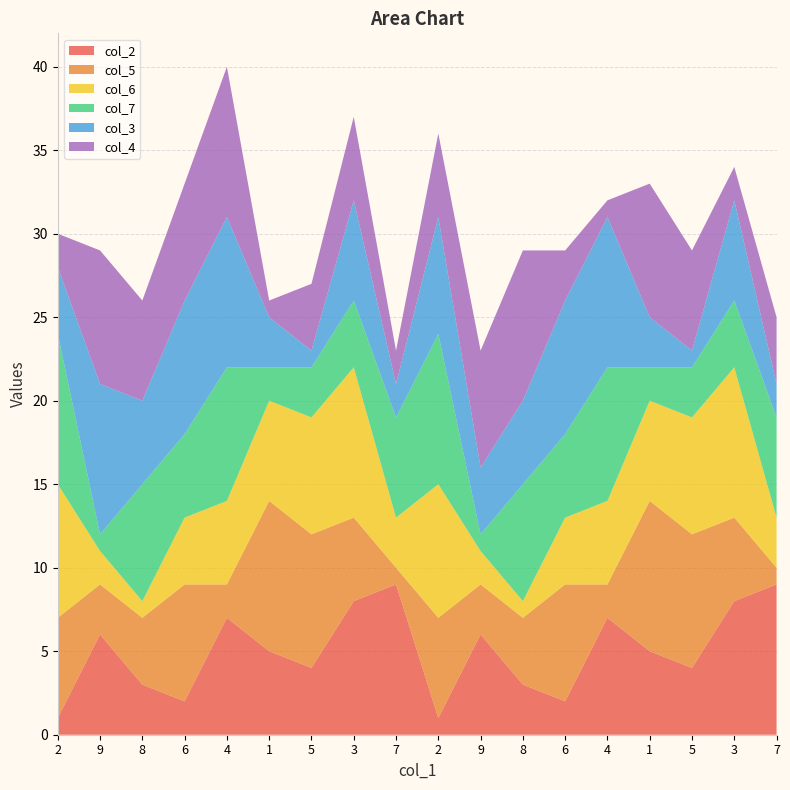

Reading right to left, list all the values displayed in this chart.

col_2: 7=9	3=8	5=4	1=5	4=7	6=2	8=3	9=6	2=1	7=9	3=8	5=4	1=5	4=7	6=2	8=3	9=6	2=1
col_5: 7=1	3=5	5=8	1=9	4=2	6=7	8=4	9=3	2=6	7=1	3=5	5=8	1=9	4=2	6=7	8=4	9=3	2=6
col_6: 7=3	3=9	5=7	1=6	4=5	6=4	8=1	9=2	2=8	7=3	3=9	5=7	1=6	4=5	6=4	8=1	9=2	2=8
col_7: 7=6	3=4	5=3	1=2	4=8	6=5	8=7	9=1	2=9	7=6	3=4	5=3	1=2	4=8	6=5	8=7	9=1	2=9
col_3: 7=2	3=6	5=1	1=3	4=9	6=8	8=5	9=4	2=7	7=2	3=6	5=1	1=3	4=9	6=8	8=5	9=9	2=4
col_4: 7=4	3=2	5=6	1=8	4=1	6=3	8=9	9=7	2=5	7=2	3=5	5=4	1=1	4=9	6=7	8=6	9=8	2=2